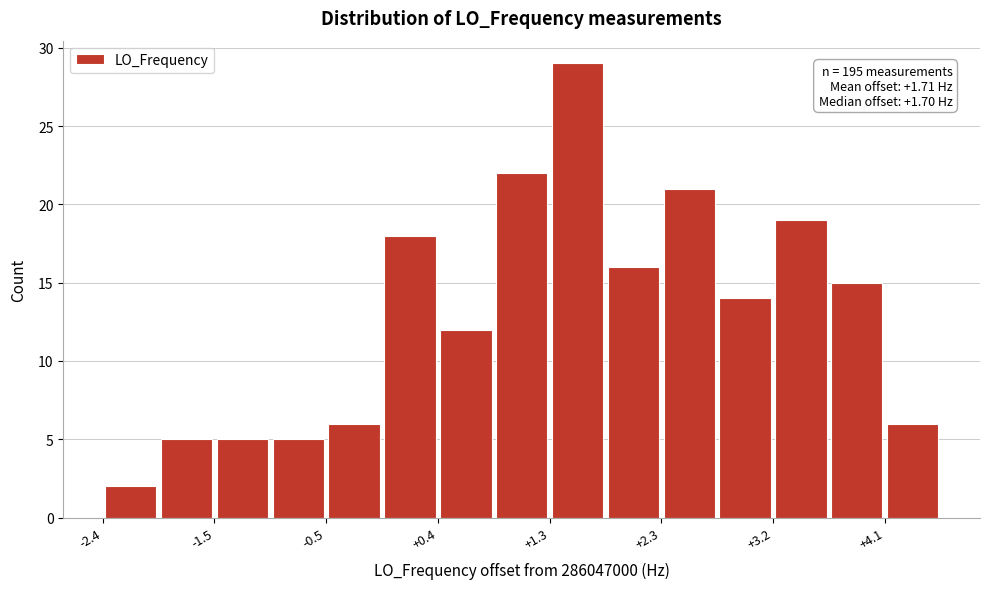

Which range on the x-axis has the tallest bar?

1.3 to 1.8